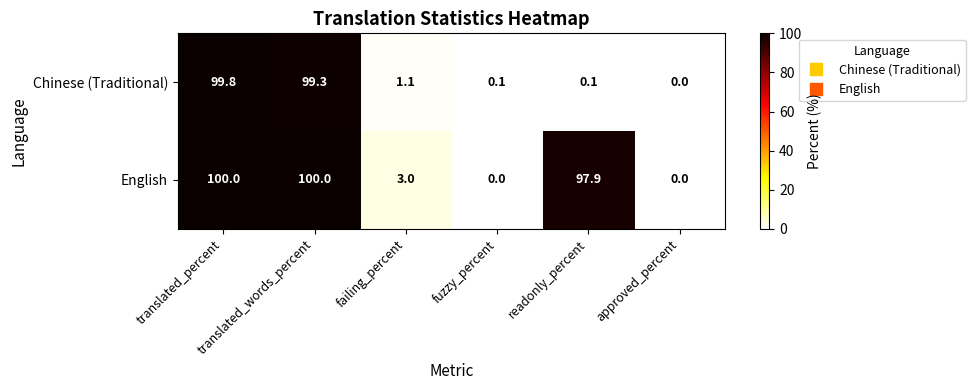

Which series has the largest range (max minus min)?

English